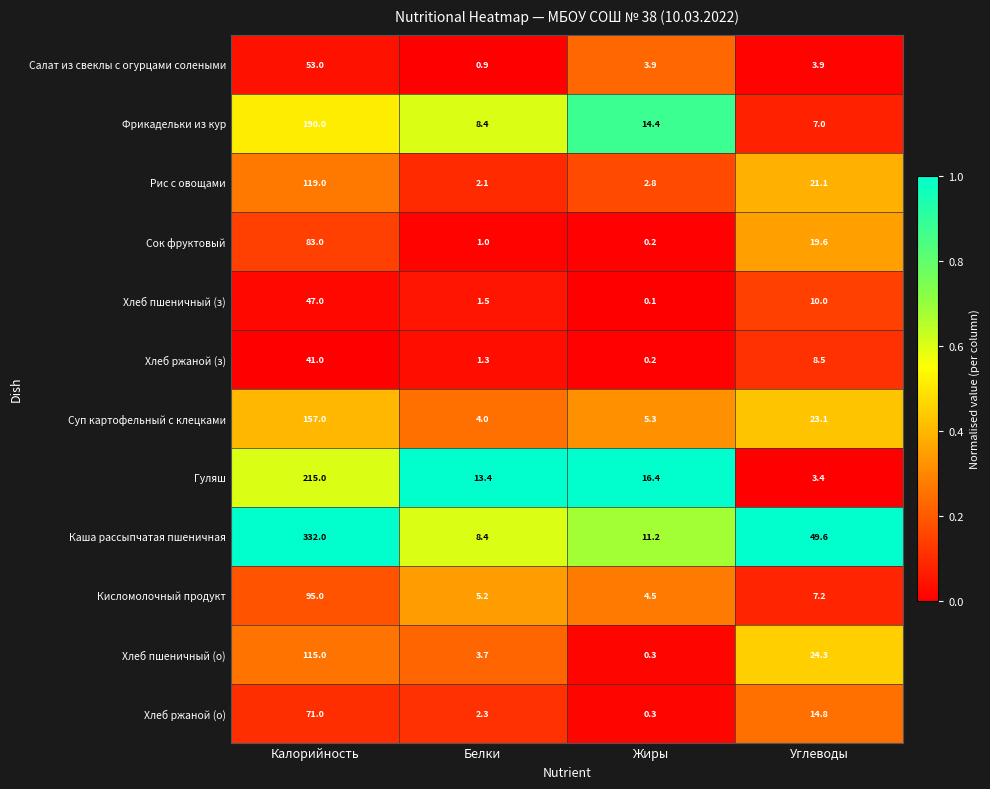

At which category is the sum across all series the highest?

Калорийность